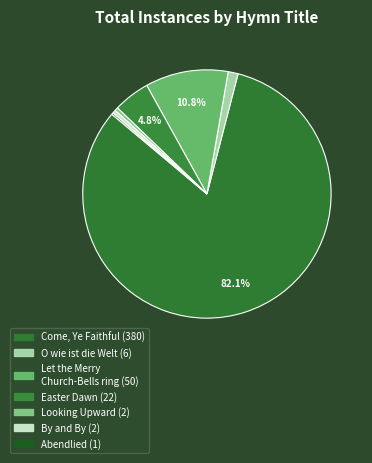

Rank the categories by value from highest to lowest.

Come, Ye Faithful, Let the Merry Church-Bells ring, Easter Dawn, O wie ist die Welt so schön, Looking Upward, By and By, Abendlied